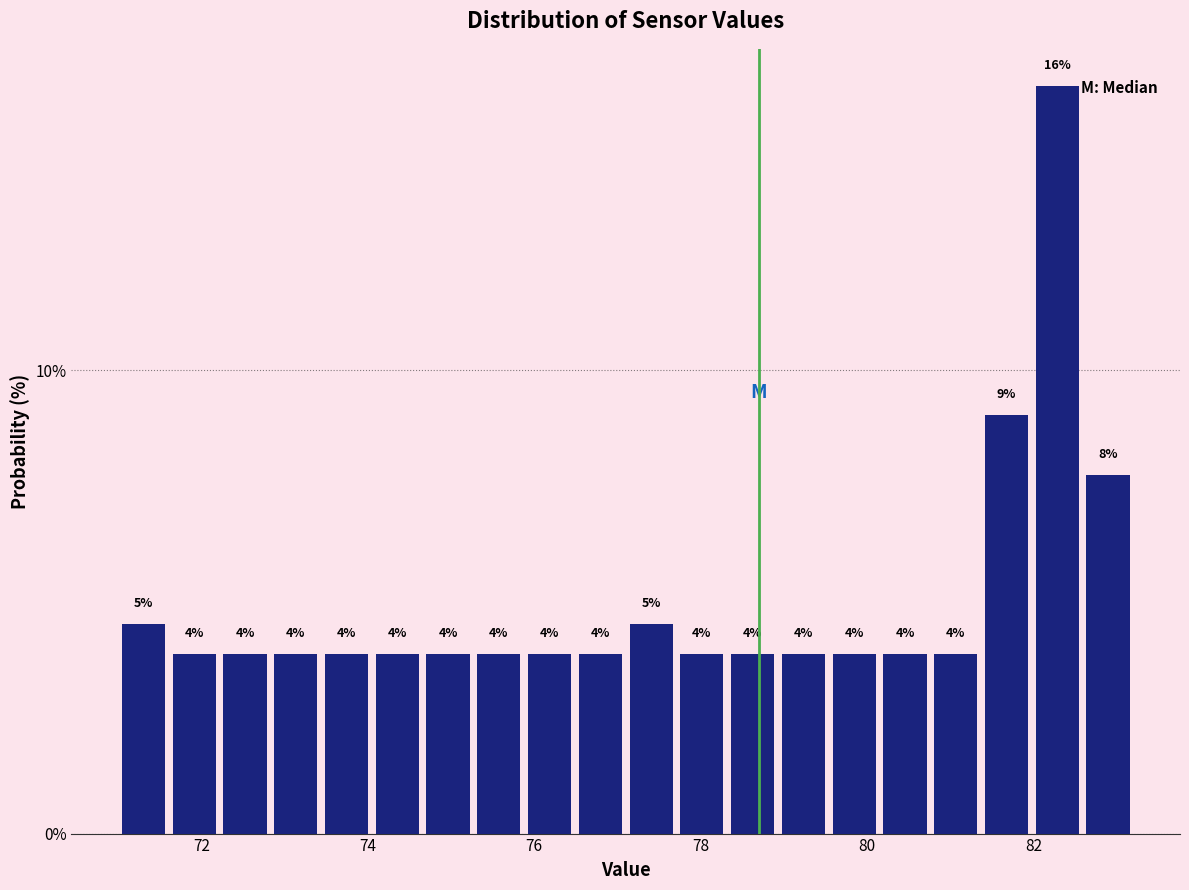

Read against the x-axis, roughly where is the centre of the tallest bar?

82.2